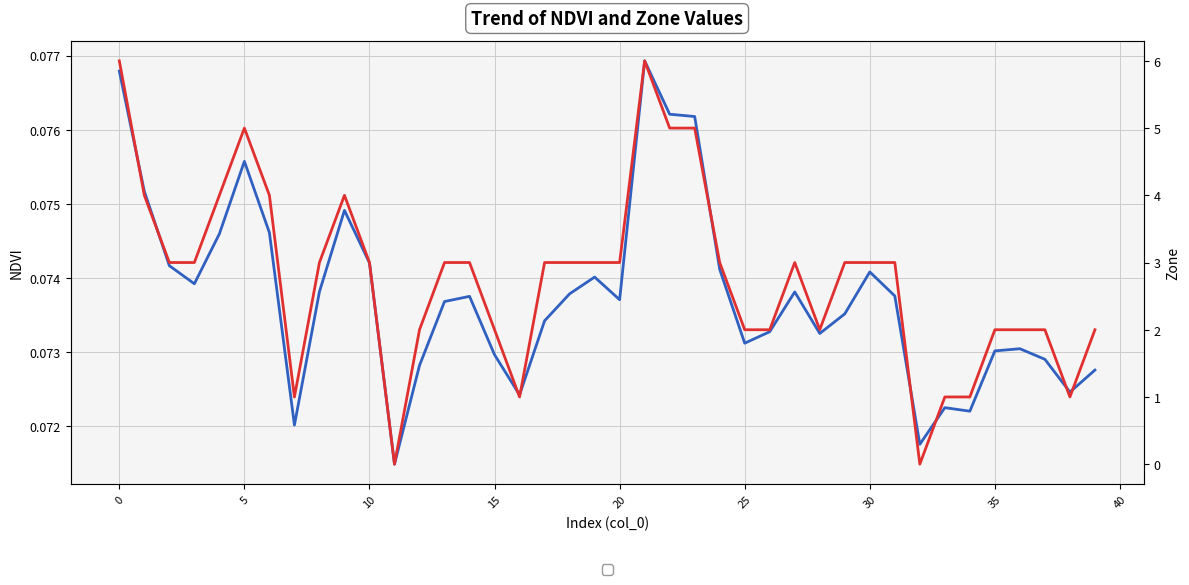

What is the value of the Zone point at the 9th from the left?

3.0